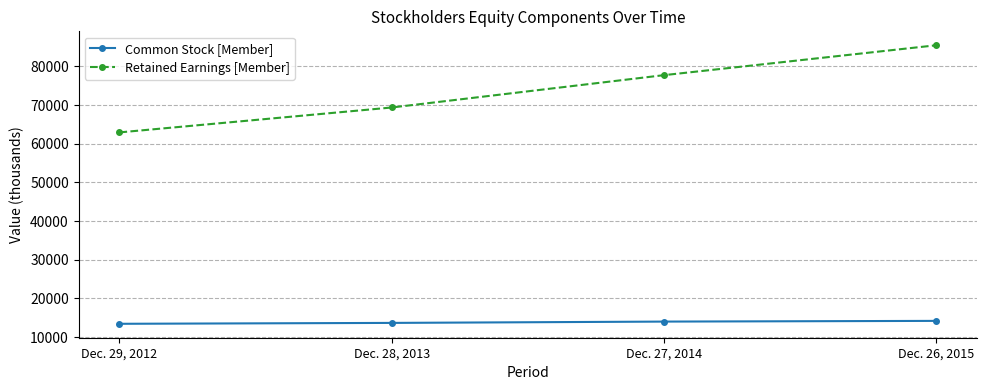

Which series has the widest spread of values?

Retained Earnings [Member]